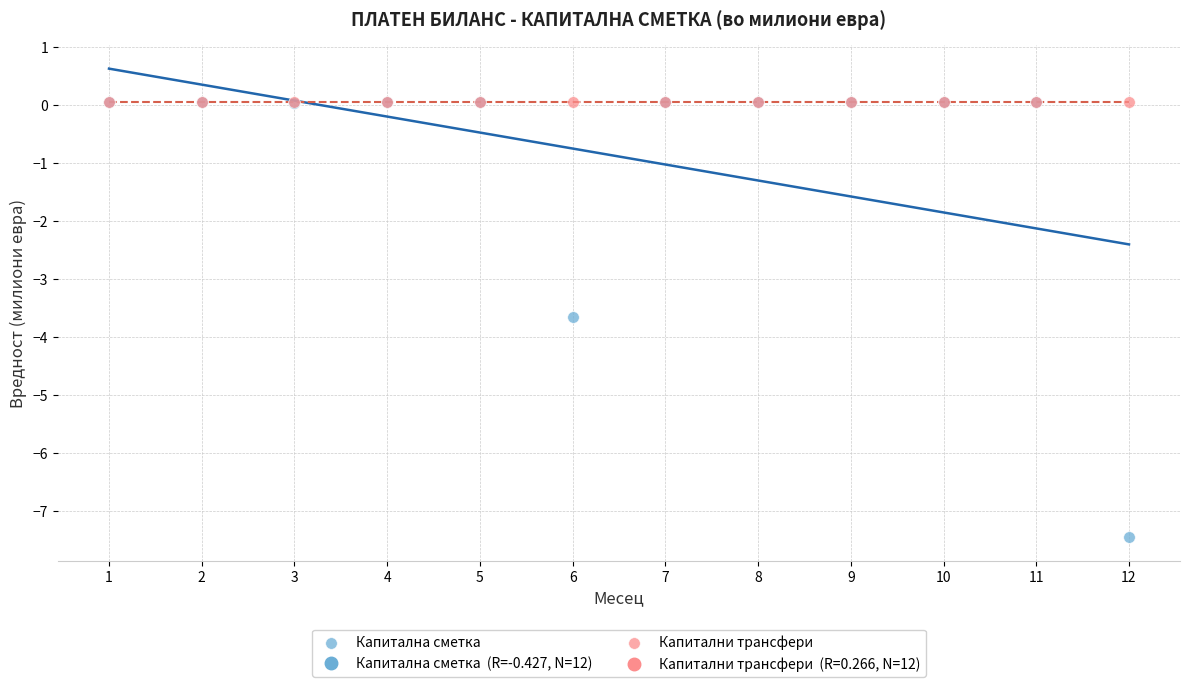

Across all series, what Y value is closest to -3?

-3.6